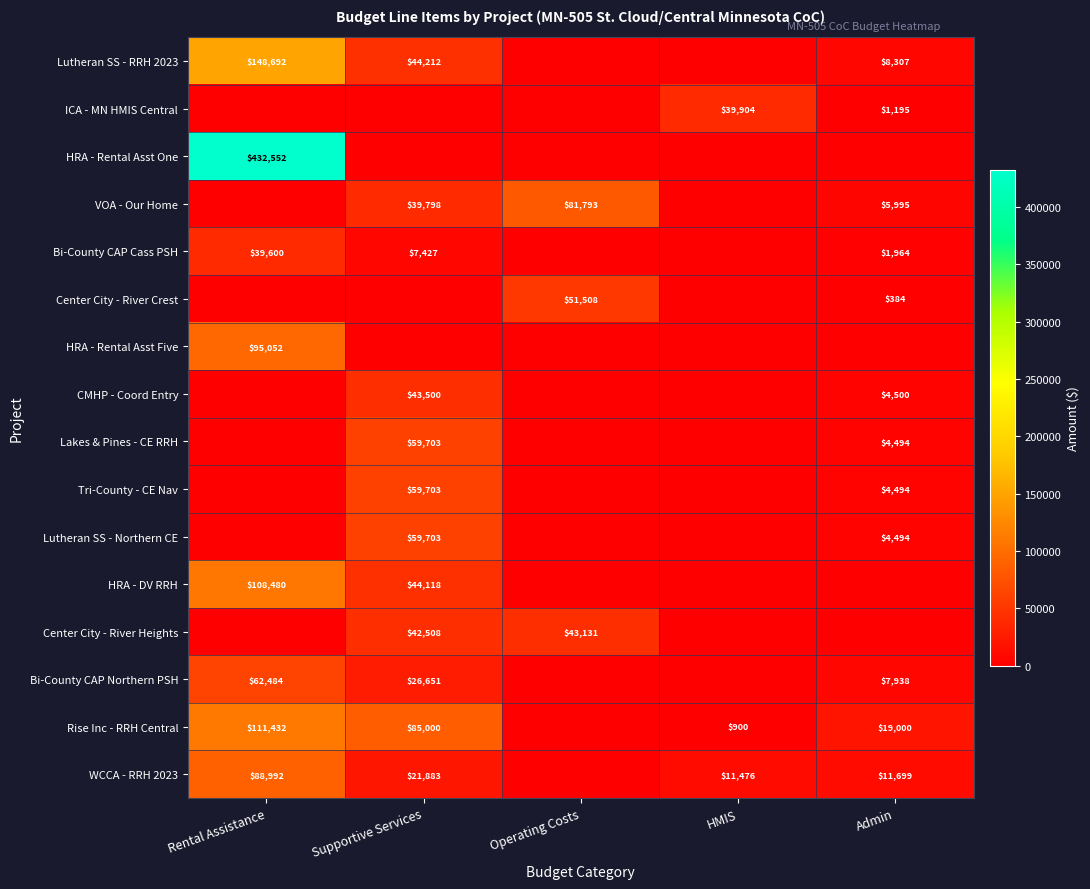

The Rise Inc - RRH Central series shows 30118 at Admin. True or false?

False